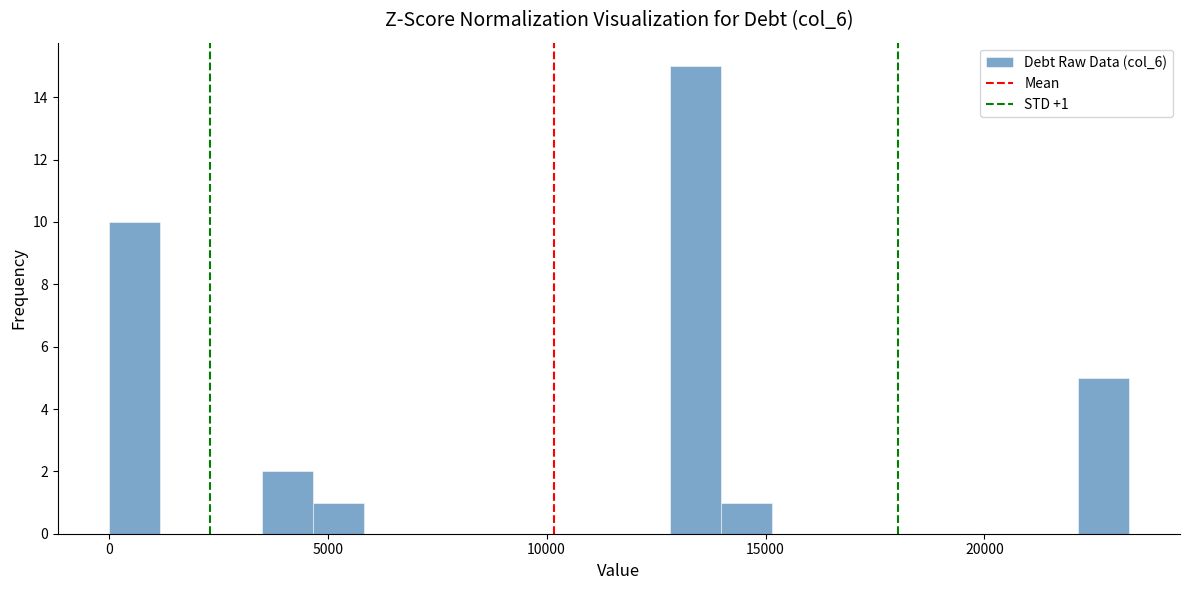

Read against the x-axis, roughly where is the centre of the tallest bar?

13500